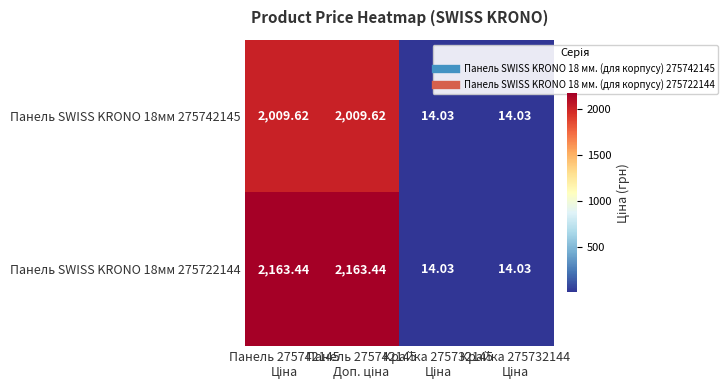

How many categories are shown in the chart?

4